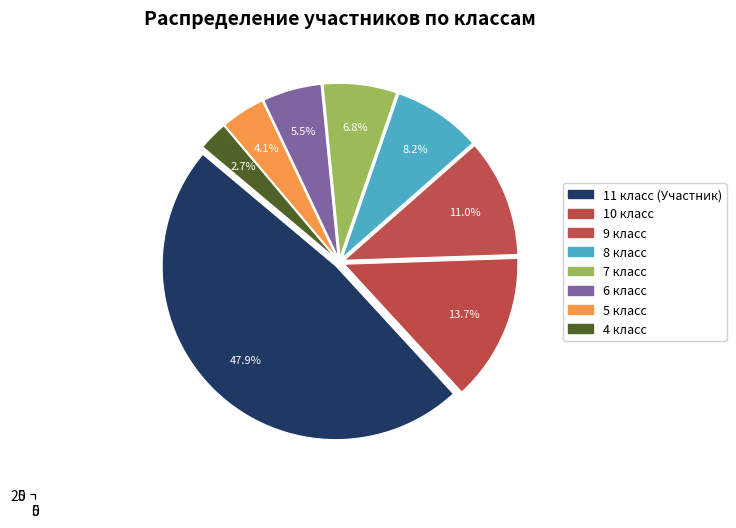

Does 9 класс represent more than half of the total?

No